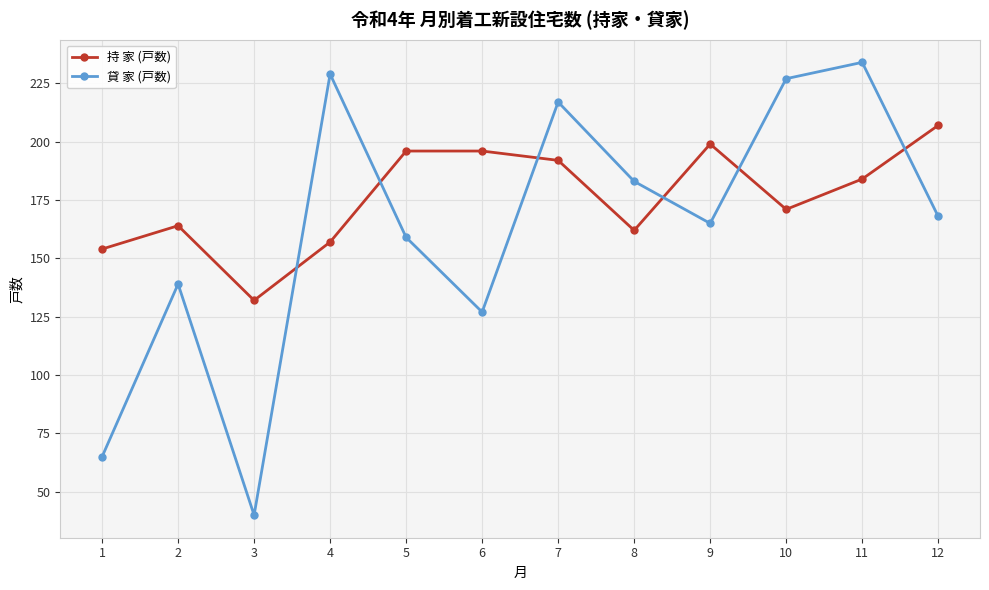

What is the greatest value displayed?

234